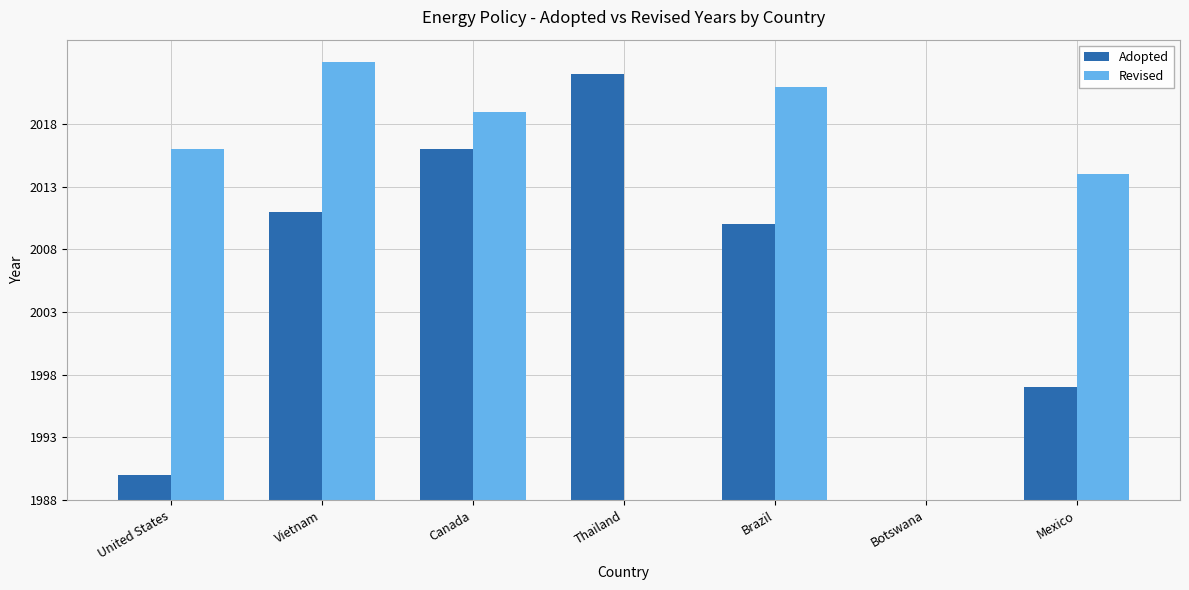

Does the chart contain stacked bars?

No